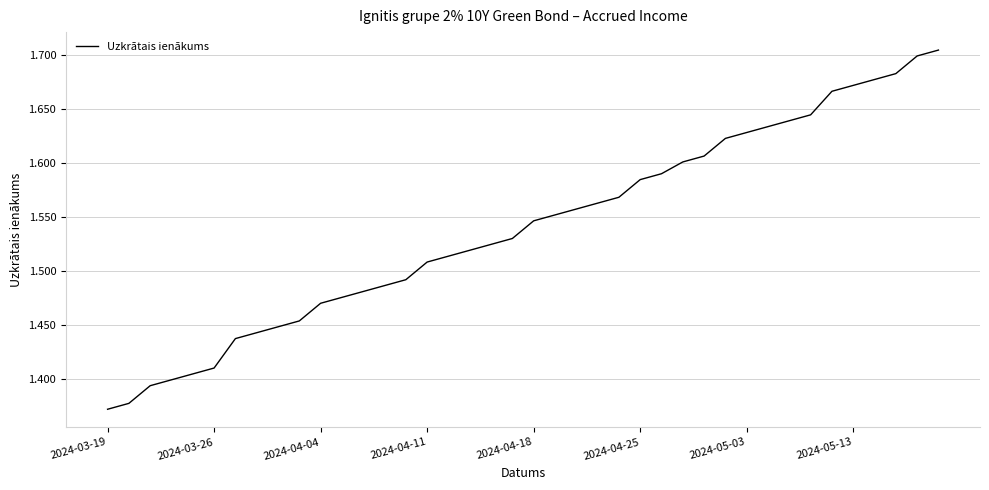

How many lines are shown in the chart?

1